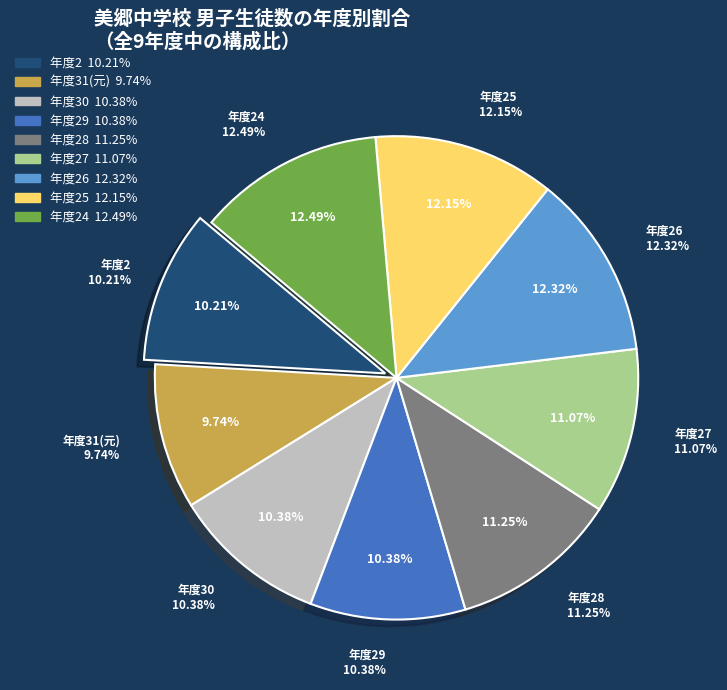

Which has a higher value, 31(元) or 28?

28